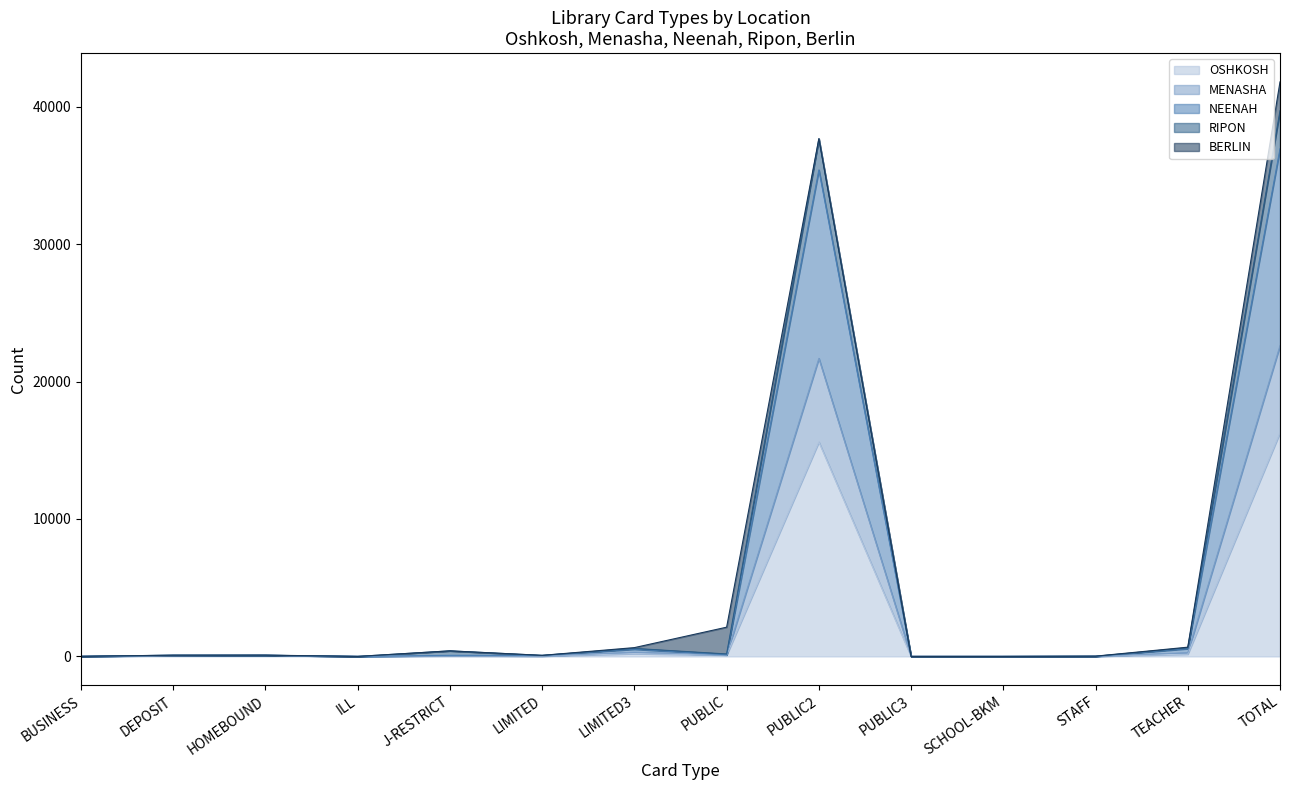

True or false: OSHKOSH has a value of 7131 at ILL.

False